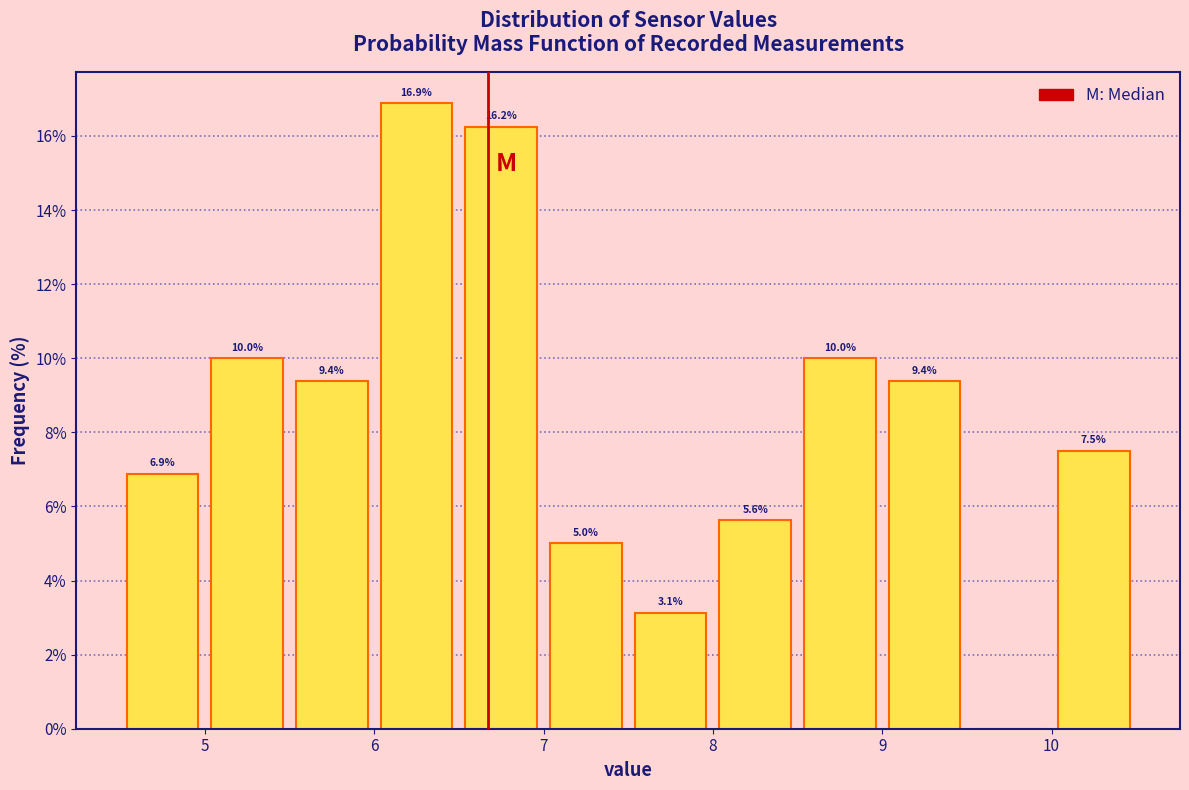

Which range on the x-axis has the tallest bar?

6.0 to 6.5